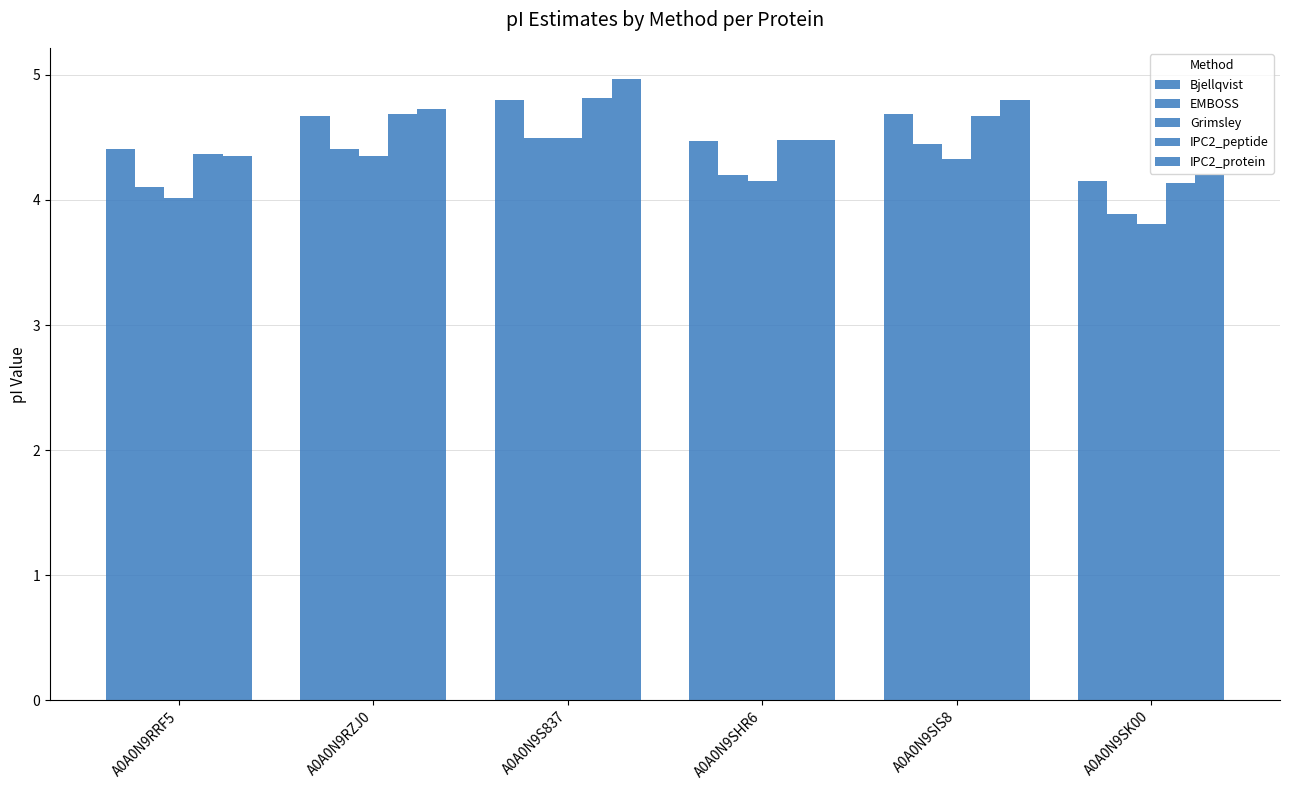

Count the number of categories in the chart.

6